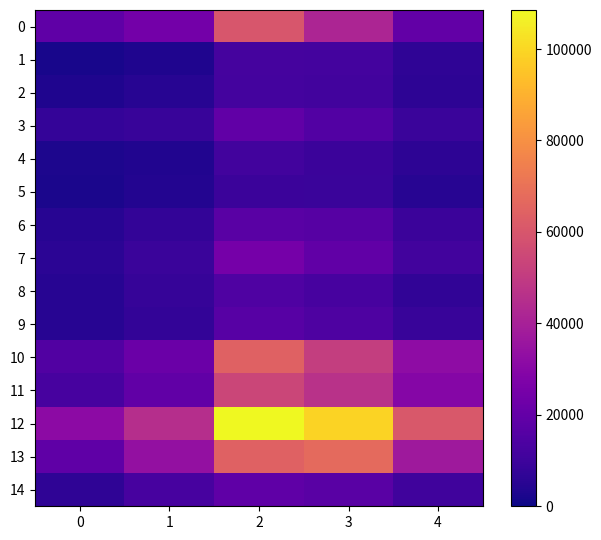

List the series in order of their peak value, highest first.

12, 13, 10, 0, 11, 7, 3, 14, 6, 9, 8, 1, 2, 4, 5